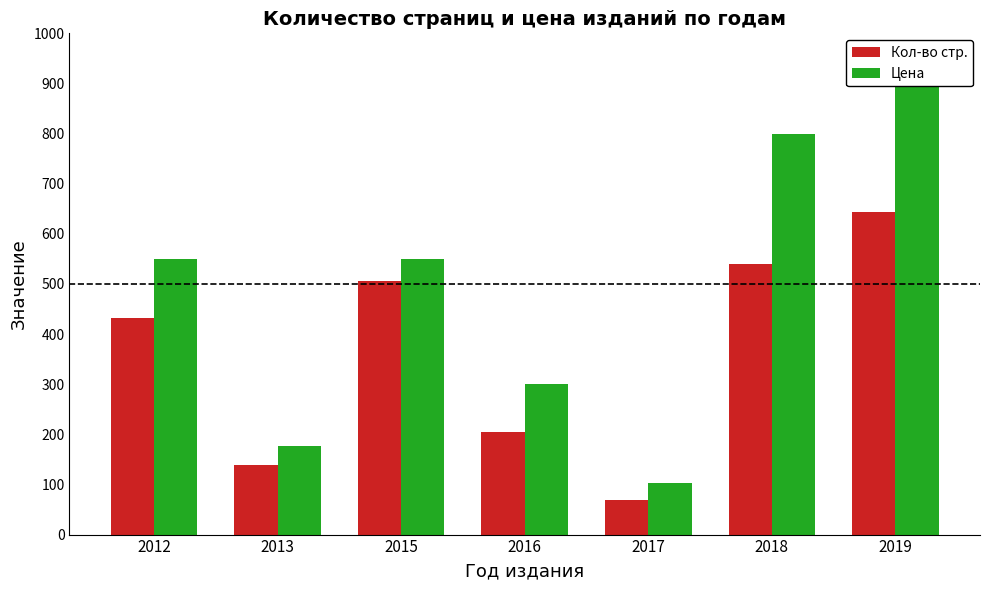

What are all the series names shown in the legend?

Кол-во стр., Цена